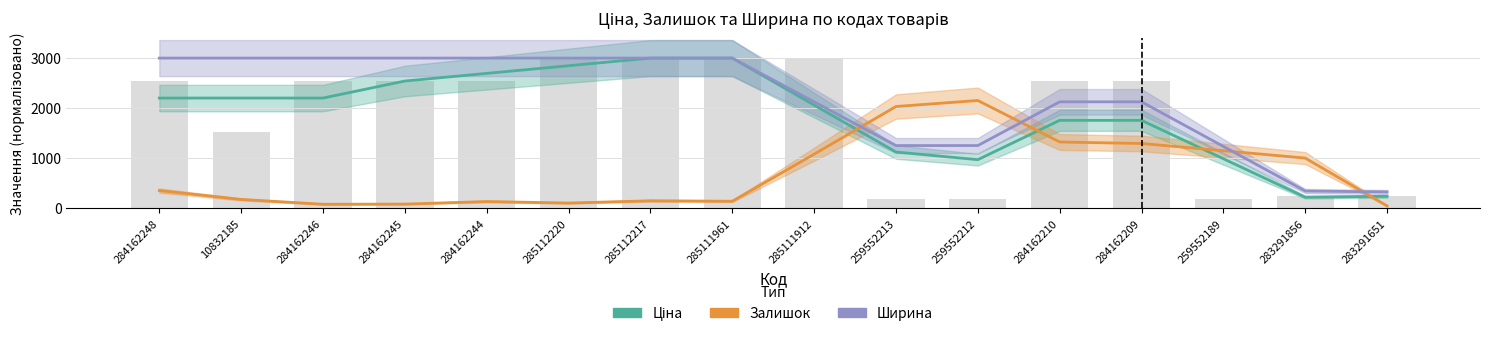

What is the value of the Ціна (bars) bar at the 4th from the left?

2542.0